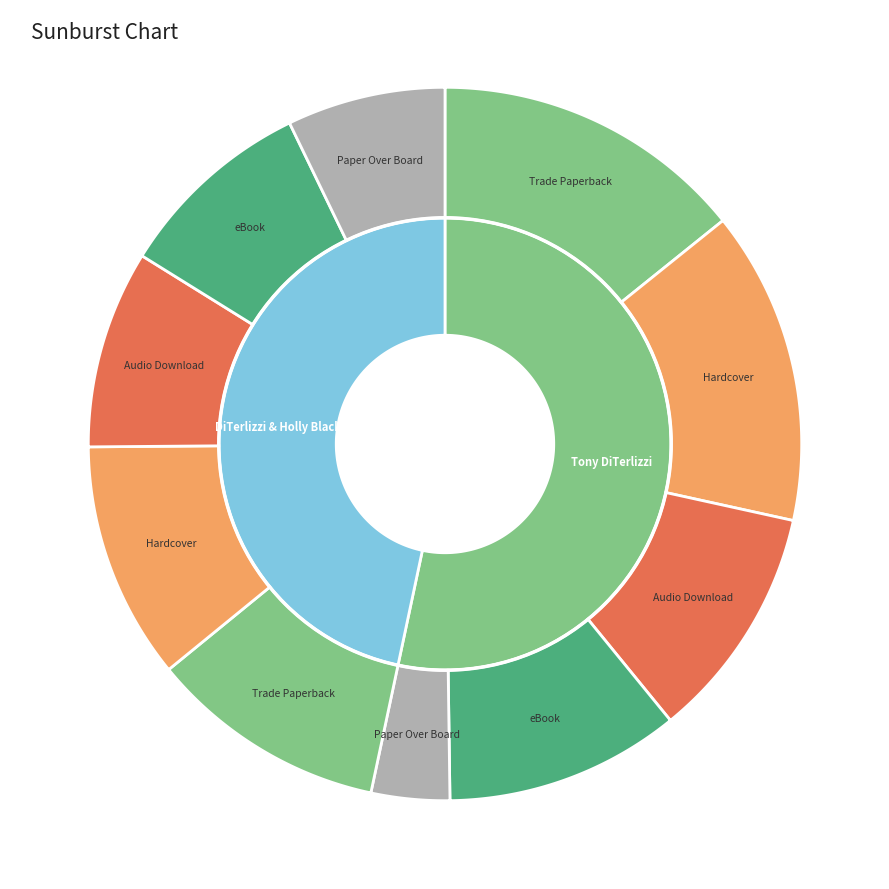

What is the majority slice?

Tony DiTerlizzi (1260044)